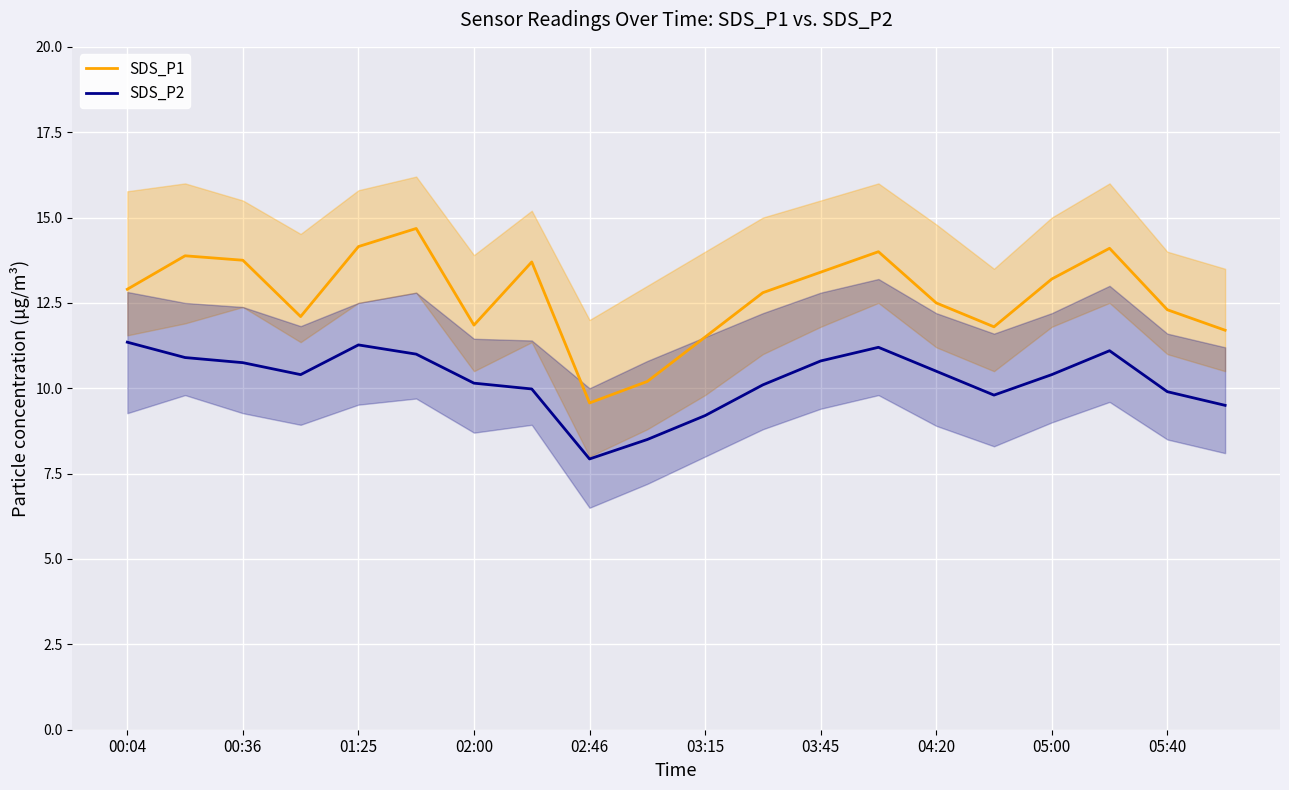

How many interior local peaks does the SDS_P1 series have?

5